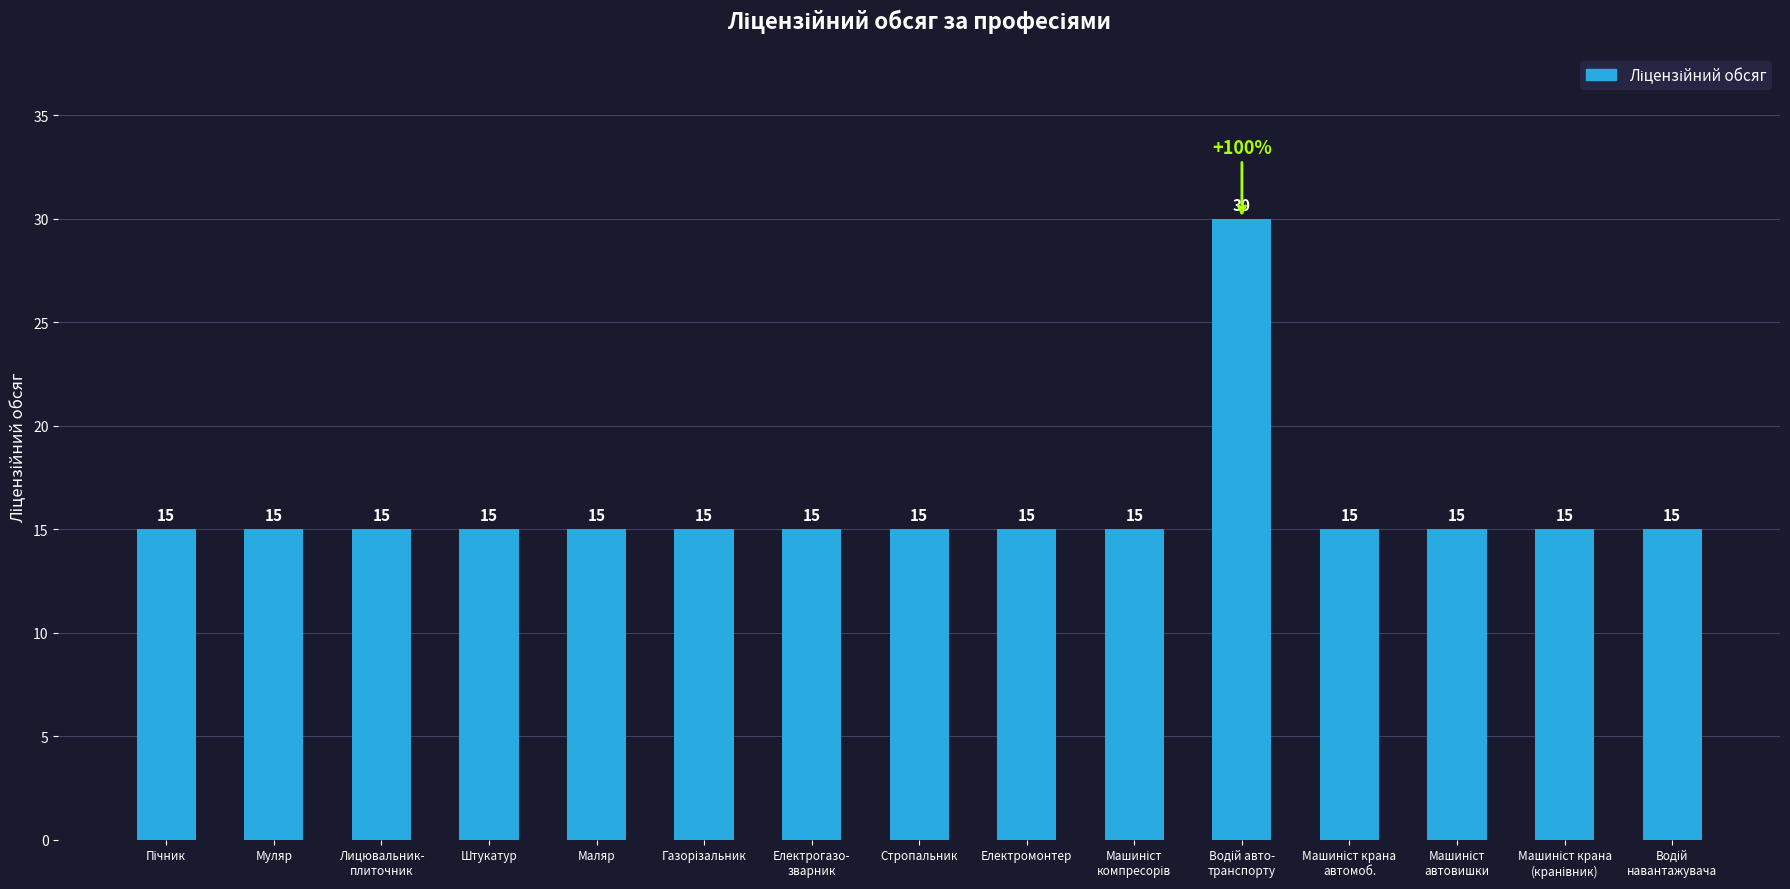

What is the difference between the maximum and minimum values?

15